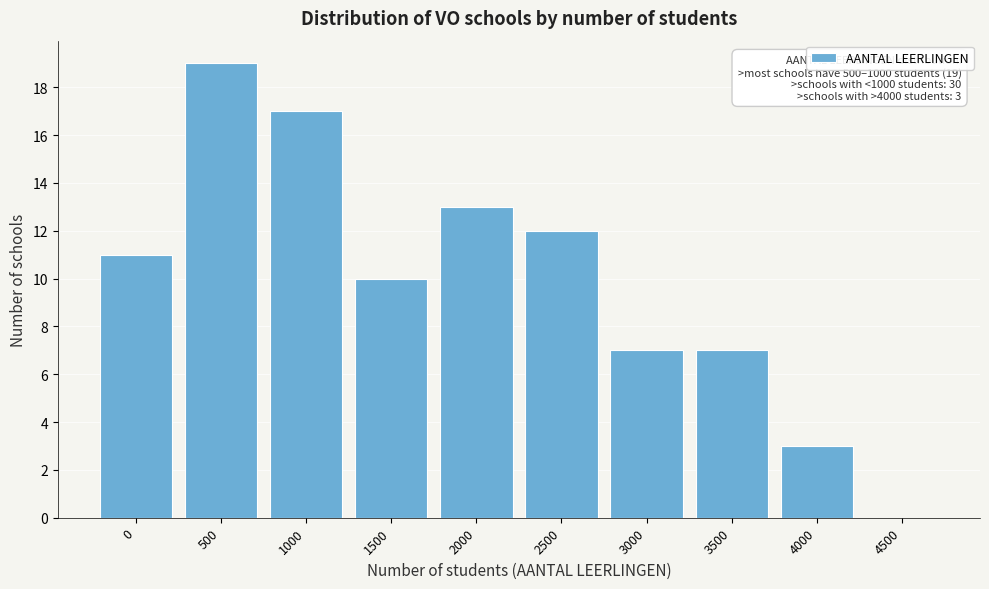

Reading left to right, transcribe all the data shown in this chart.

0=11	500=19	1000=17	1500=10	2000=13	2500=12	3000=7	3500=7	4000=3	4500=0